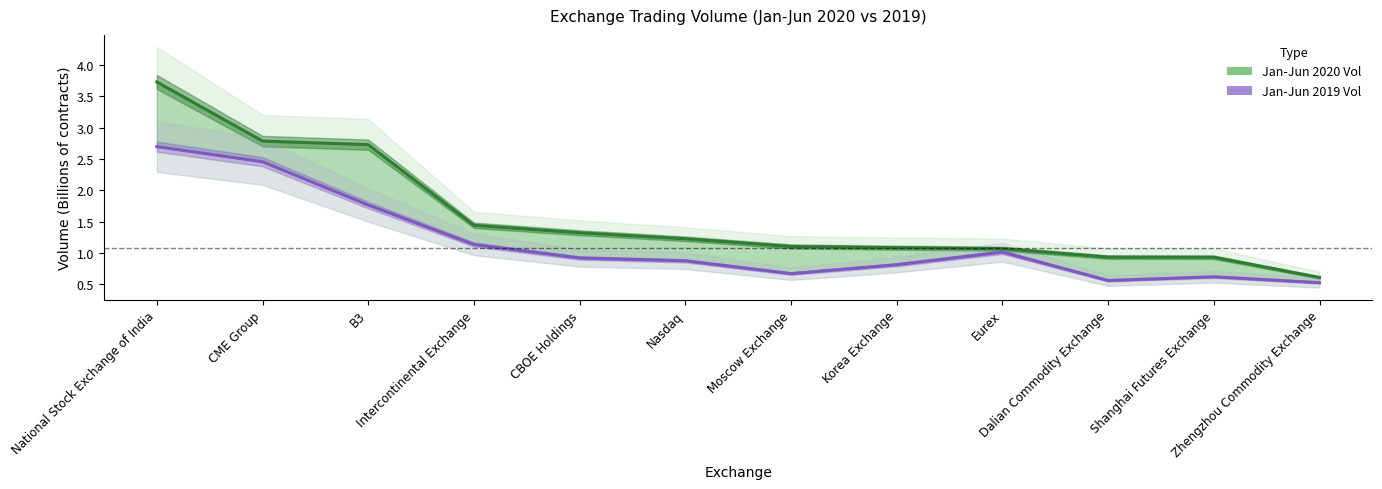

Rank the categories by Jan-Jun 2019 Vol value from highest to lowest.

National Stock Exchange of India, CME Group, B3, Intercontinental Exchange, Eurex, CBOE Holdings, Nasdaq, Korea Exchange, Moscow Exchange, Shanghai Futures Exchange, Dalian Commodity Exchange, Zhengzhou Commodity Exchange